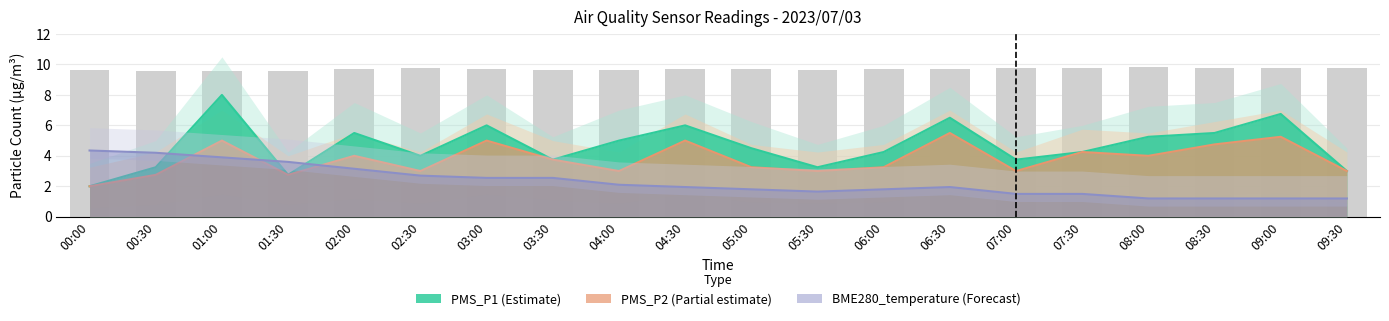

Where is BME280_humidity nearest to the value 9?

01:00